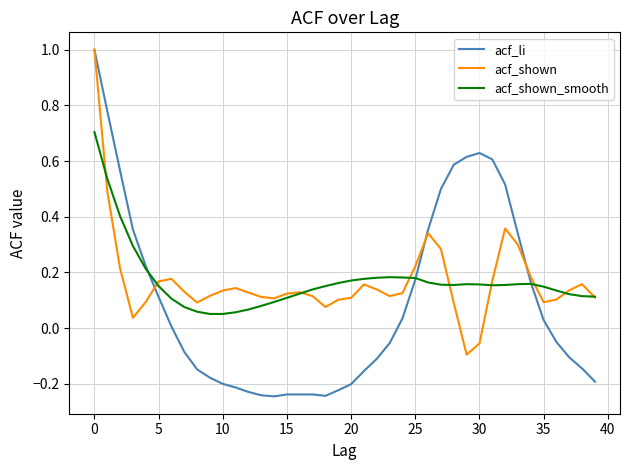

What is the maximum value for acf_li?

1.0